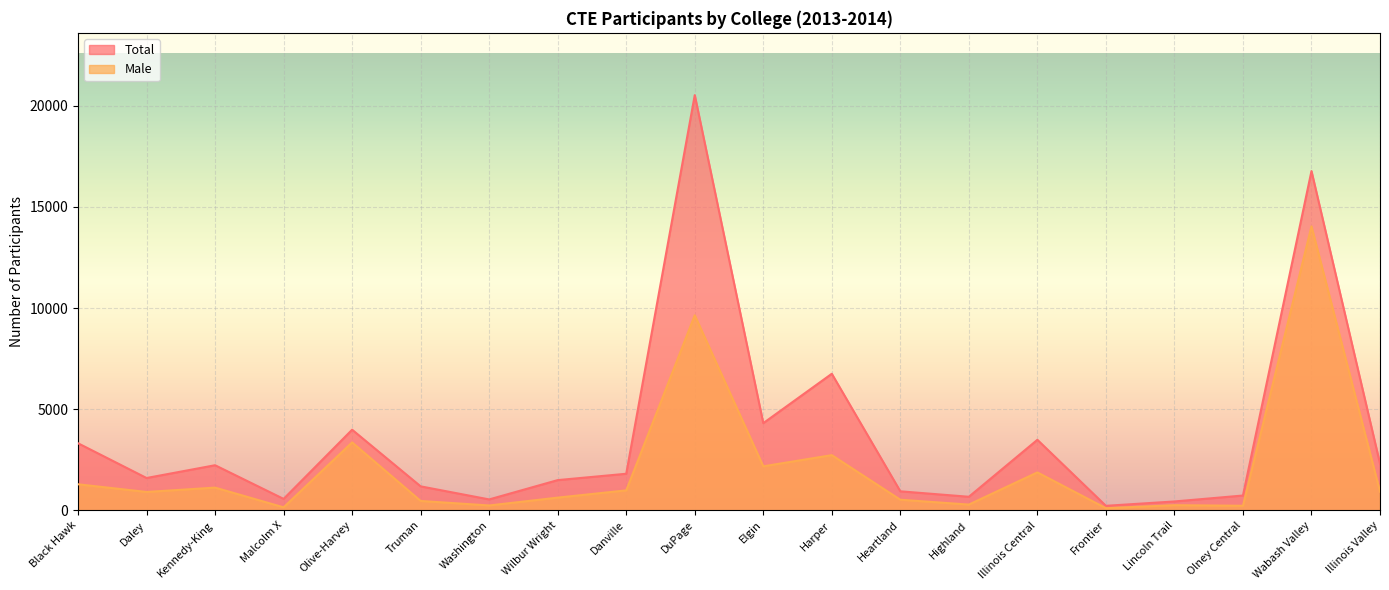

The value of Total at Olive-Harvey is 5340. True or false?

False